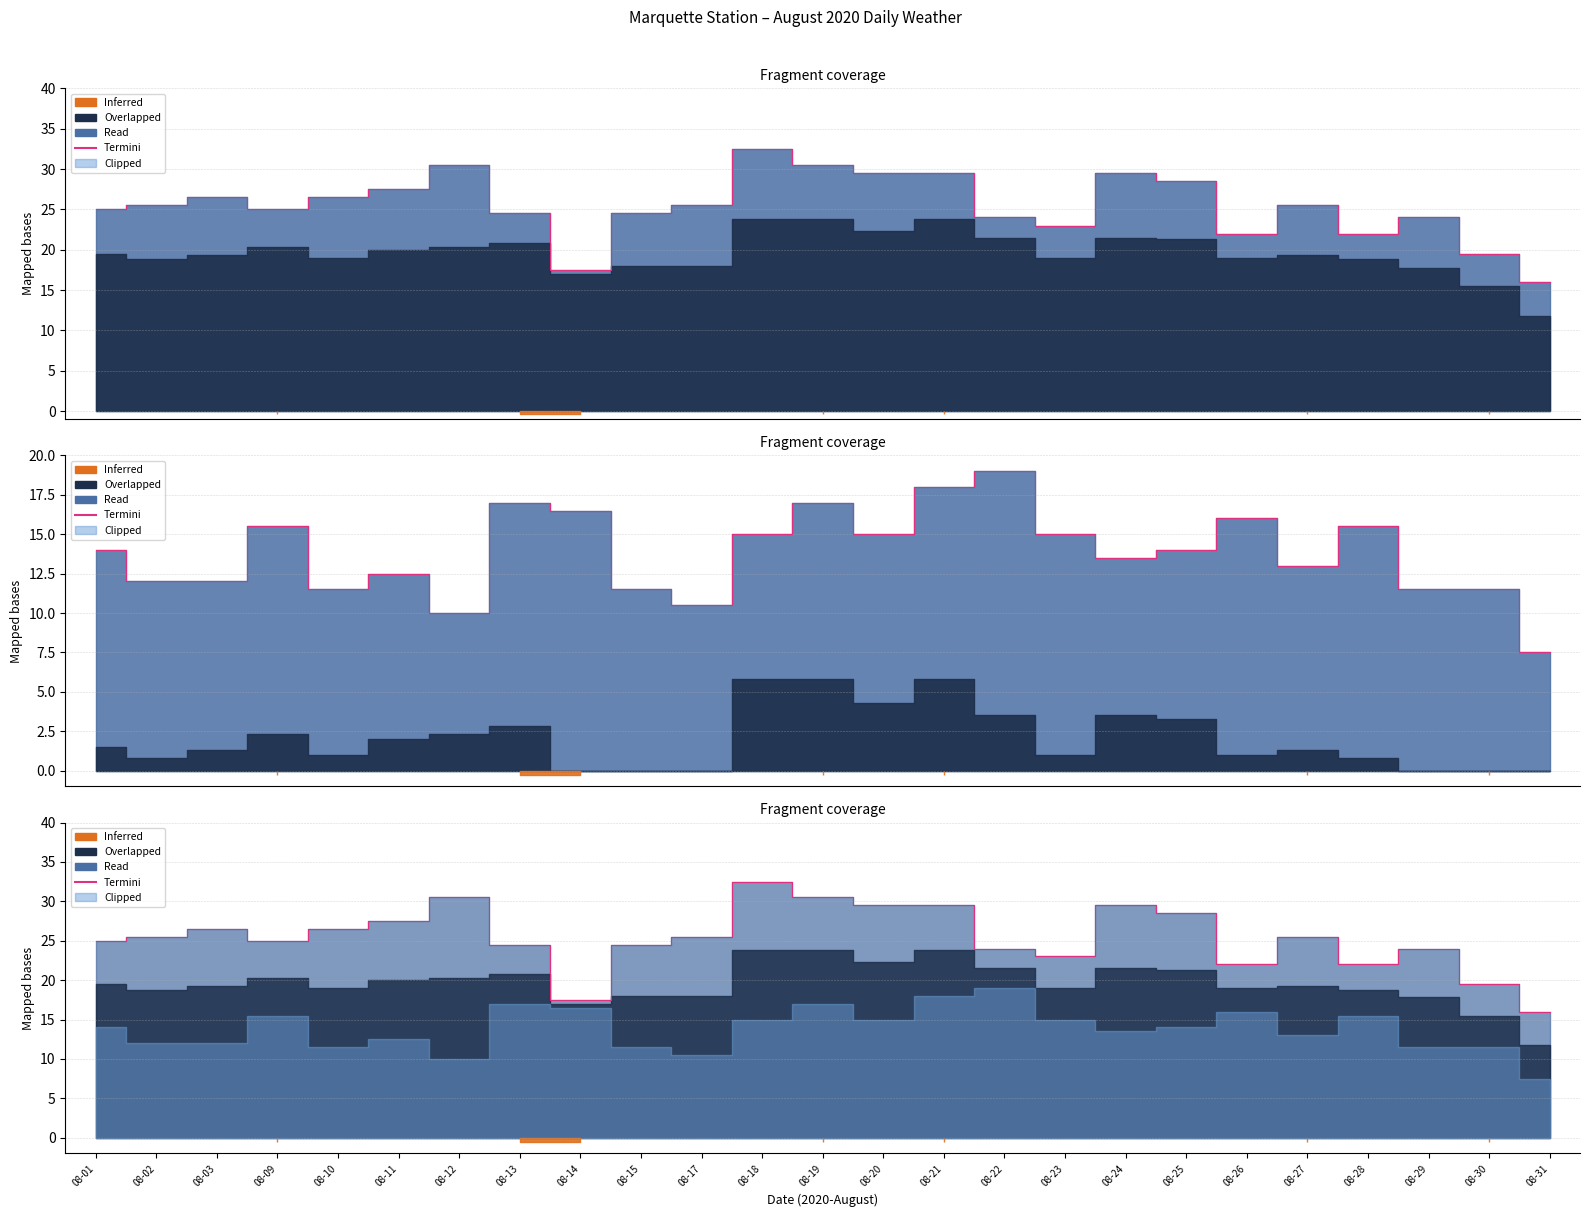

List the labels in order of value, smallest first.

08-31, 08-14, 08-30, 08-26, 08-28, 08-23, 08-22, 08-29, 08-13, 08-15, 08-01, 08-09, 08-02, 08-17, 08-27, 08-03, 08-10, 08-11, 08-25, 08-20, 08-21, 08-24, 08-12, 08-19, 08-18